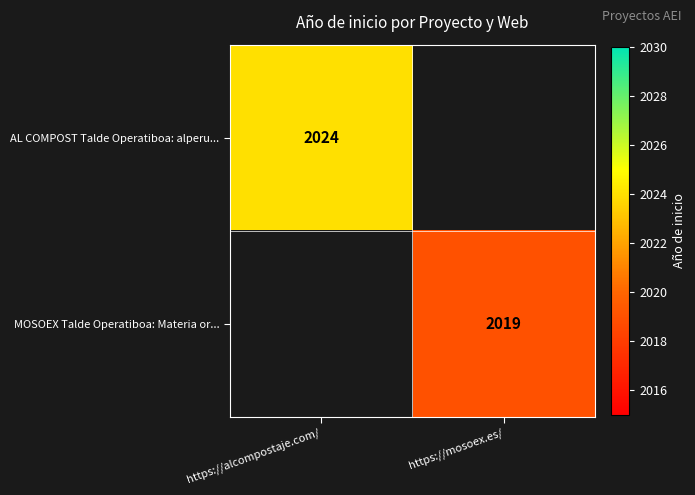

Is the value of AL COMPOST Talde Operatiboa: alperu... at https://alcompostaje.com/ greater than the value of MOSOEX Talde Operatiboa: Materia or... at https://mosoex.es/?

Yes